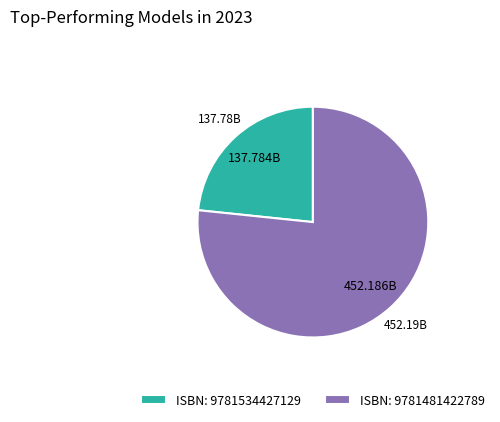

Which slice is the largest?

ISBN: 9781481422789